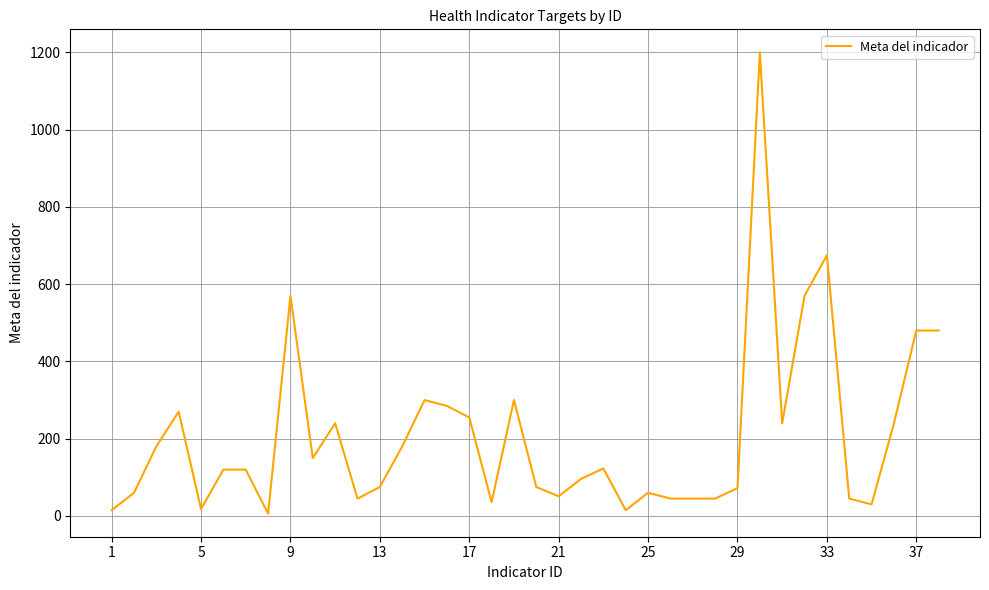

What is the difference between the maximum and minimum values?

1194